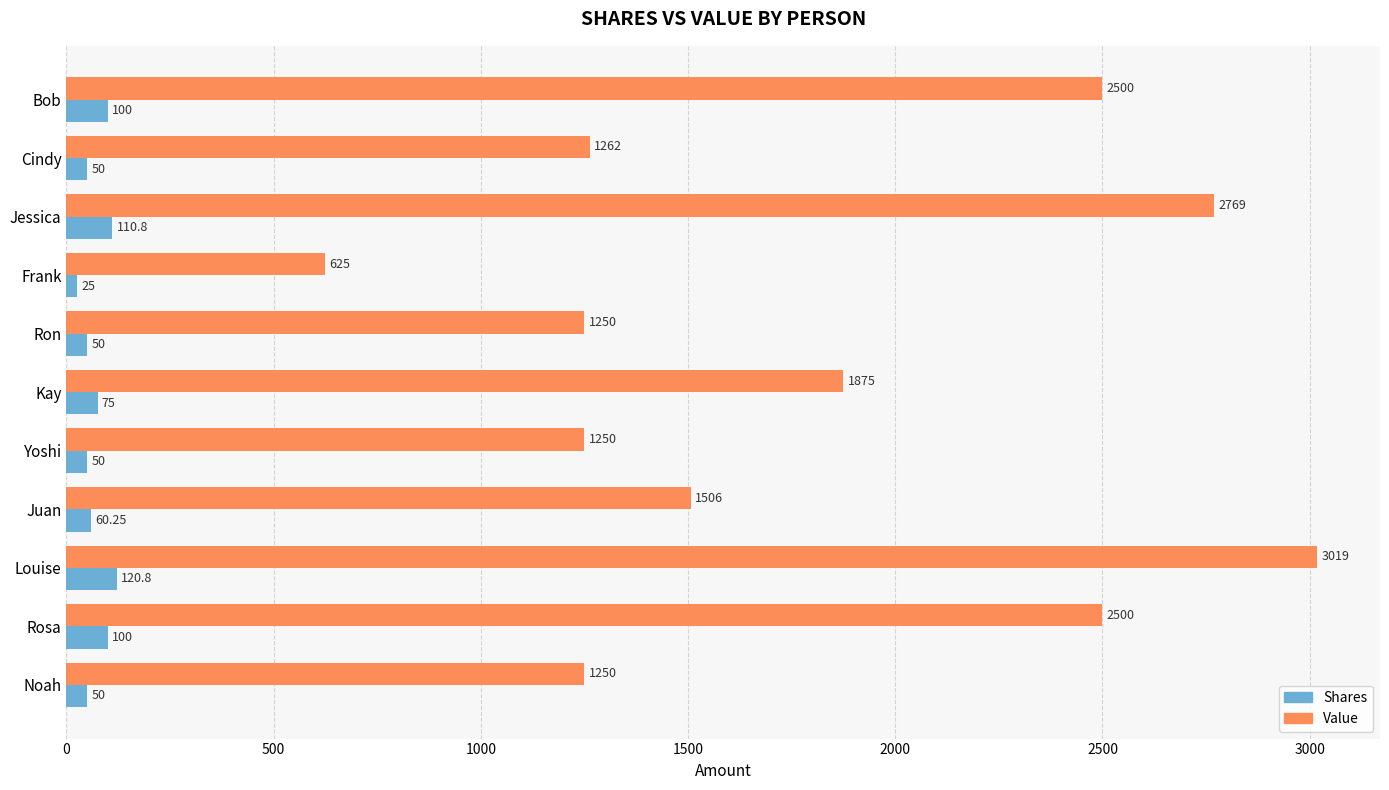

What are all the series names shown in the legend?

Shares, Value